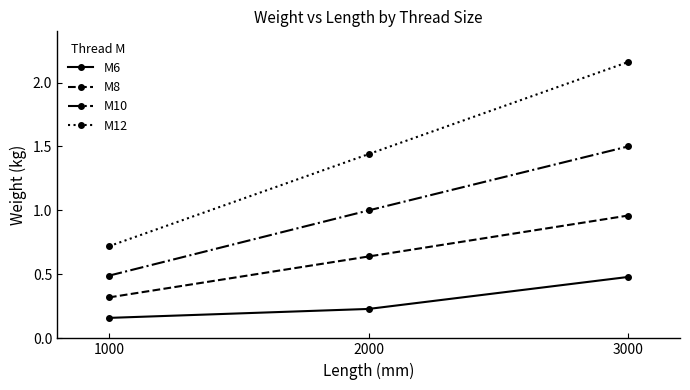

How many categories are shown in the chart?

3